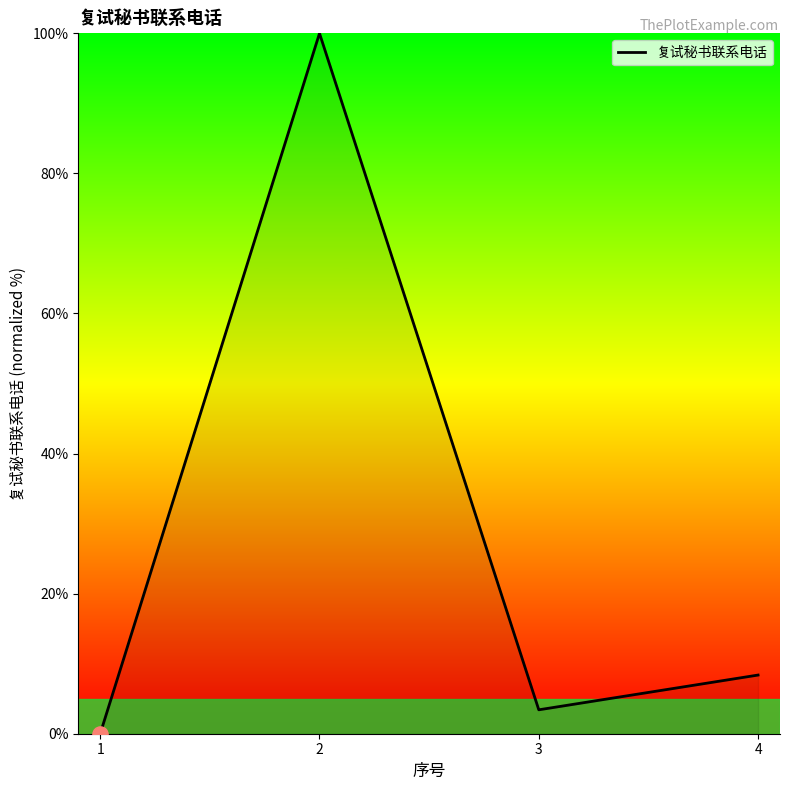

What is the change in value from 1 to 2?

+100.0